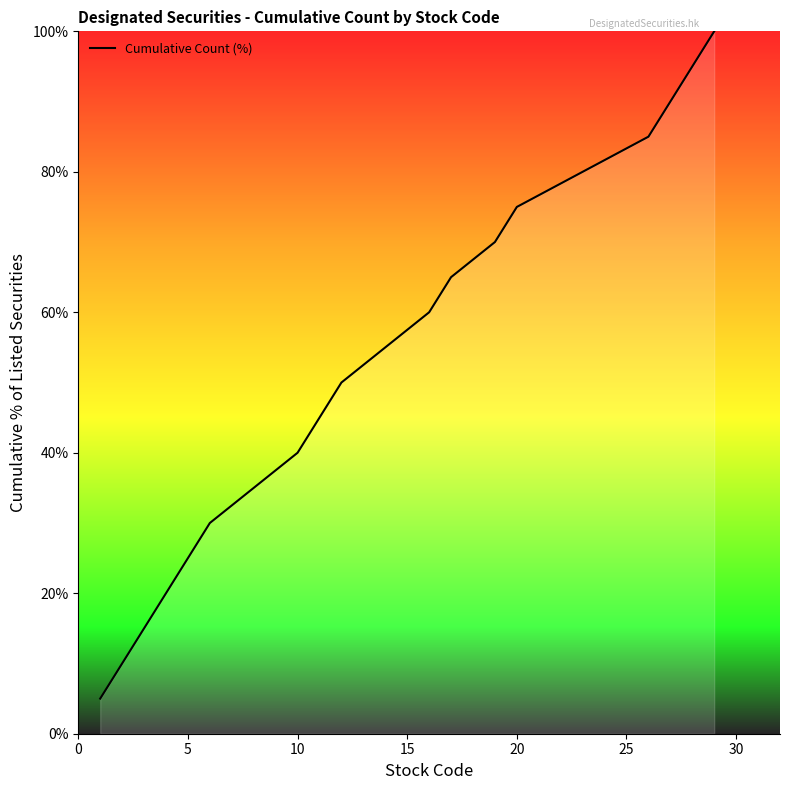

What is the difference between the maximum and minimum values?

95.0